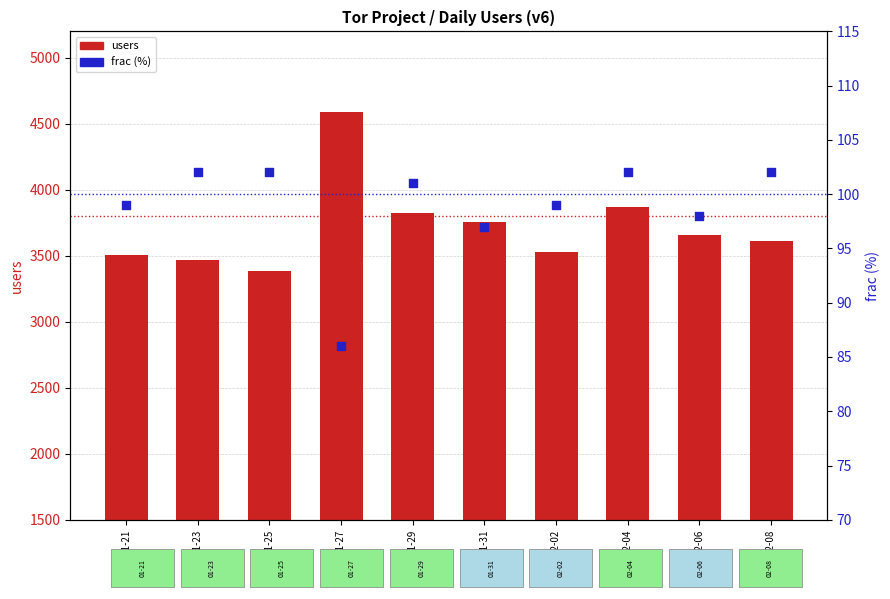

Is the value of frac (%) at 2024-01-29 greater than the value of users at 2024-01-31?

No